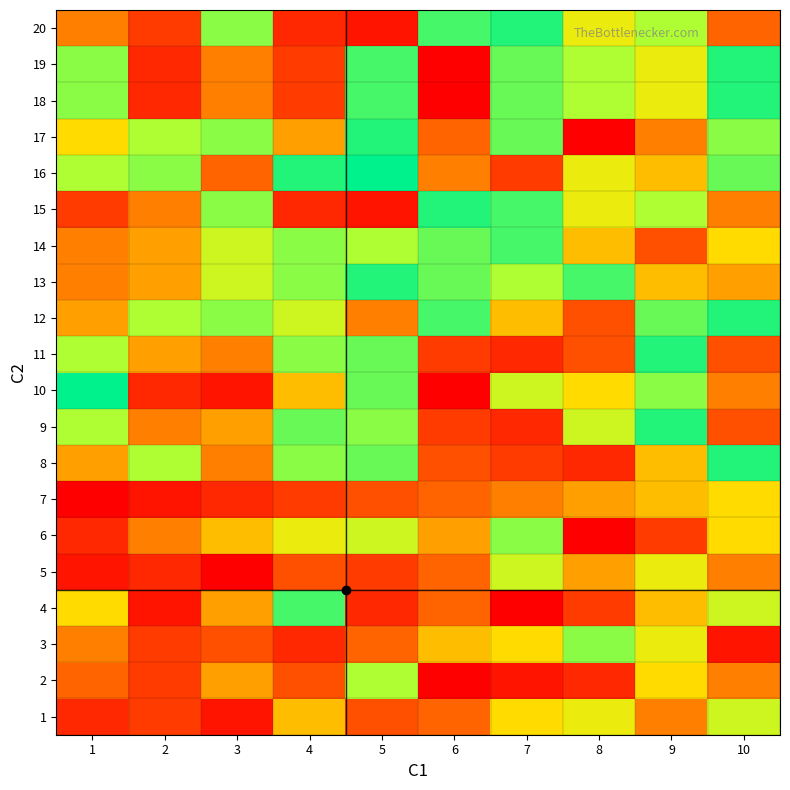

Reading left to right, transcribe all the data shown in this chart.

1: 1=3	2=4	3=2	4=9	5=5	6=6	7=10	8=11	9=7	10=12
2: 1=6	2=4	3=8	4=5	5=13	6=1	7=2	8=3	9=10	10=7
3: 1=7	2=4	3=5	4=3	5=6	6=9	7=10	8=14	9=11	10=2
4: 1=10	2=2	3=8	4=16	5=3	6=6	7=1	8=4	9=9	10=12
5: 1=2	2=3	3=1	4=5	5=4	6=6	7=12	8=8	9=11	10=7
6: 1=3	2=7	3=9	4=11	5=12	6=8	7=14	8=1	9=4	10=10
7: 1=1	2=2	3=3	4=4	5=5	6=6	7=7	8=8	9=9	10=10
8: 1=8	2=13	3=7	4=14	5=15	6=5	7=4	8=3	9=9	10=17
9: 1=13	2=7	3=8	4=15	5=14	6=4	7=3	8=12	9=17	10=5
10: 1=18	2=3	3=2	4=9	5=15	6=1	7=12	8=10	9=14	10=7
11: 1=13	2=8	3=7	4=14	5=15	6=4	7=3	8=5	9=17	10=5
12: 1=8	2=13	3=14	4=12	5=7	6=16	7=9	8=5	9=15	10=17
13: 1=7	2=8	3=12	4=14	5=17	6=15	7=13	8=16	9=9	10=8
14: 1=7	2=8	3=12	4=14	5=13	6=15	7=16	8=9	9=5	10=10
15: 1=4	2=7	3=14	4=3	5=2	6=17	7=16	8=11	9=13	10=7
16: 1=13	2=14	3=6	4=17	5=18	6=7	7=4	8=11	9=9	10=15
17: 1=10	2=13	3=14	4=8	5=17	6=6	7=15	8=1	9=7	10=14
18: 1=14	2=3	3=7	4=4	5=16	6=1	7=15	8=13	9=11	10=17
19: 1=14	2=3	3=7	4=4	5=16	6=1	7=15	8=13	9=11	10=17
20: 1=7	2=4	3=14	4=3	5=2	6=16	7=17	8=11	9=13	10=6